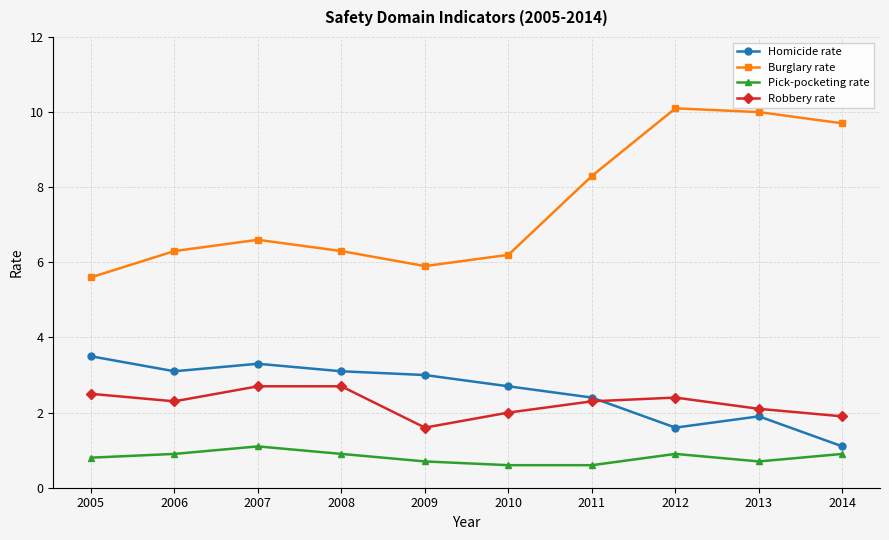

What are all the series names shown in the legend?

Homicide rate, Burglary rate, Pick-pocketing rate, Robbery rate